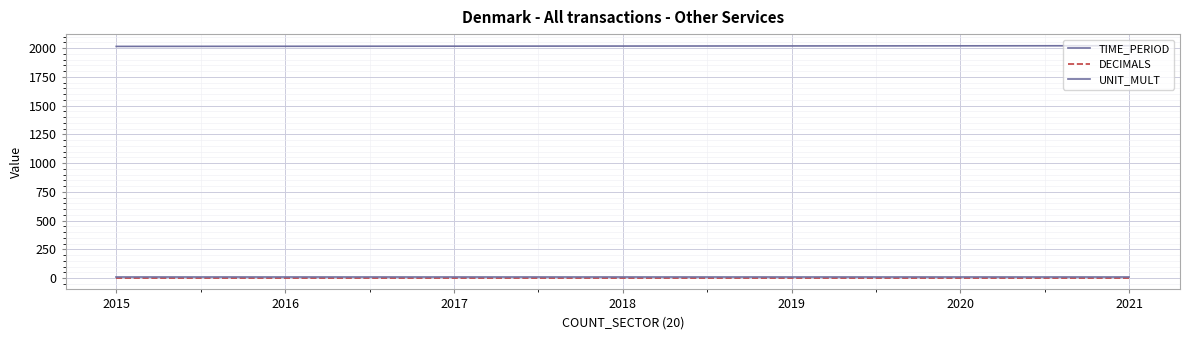

What is the total value across all series at 2018?

2027